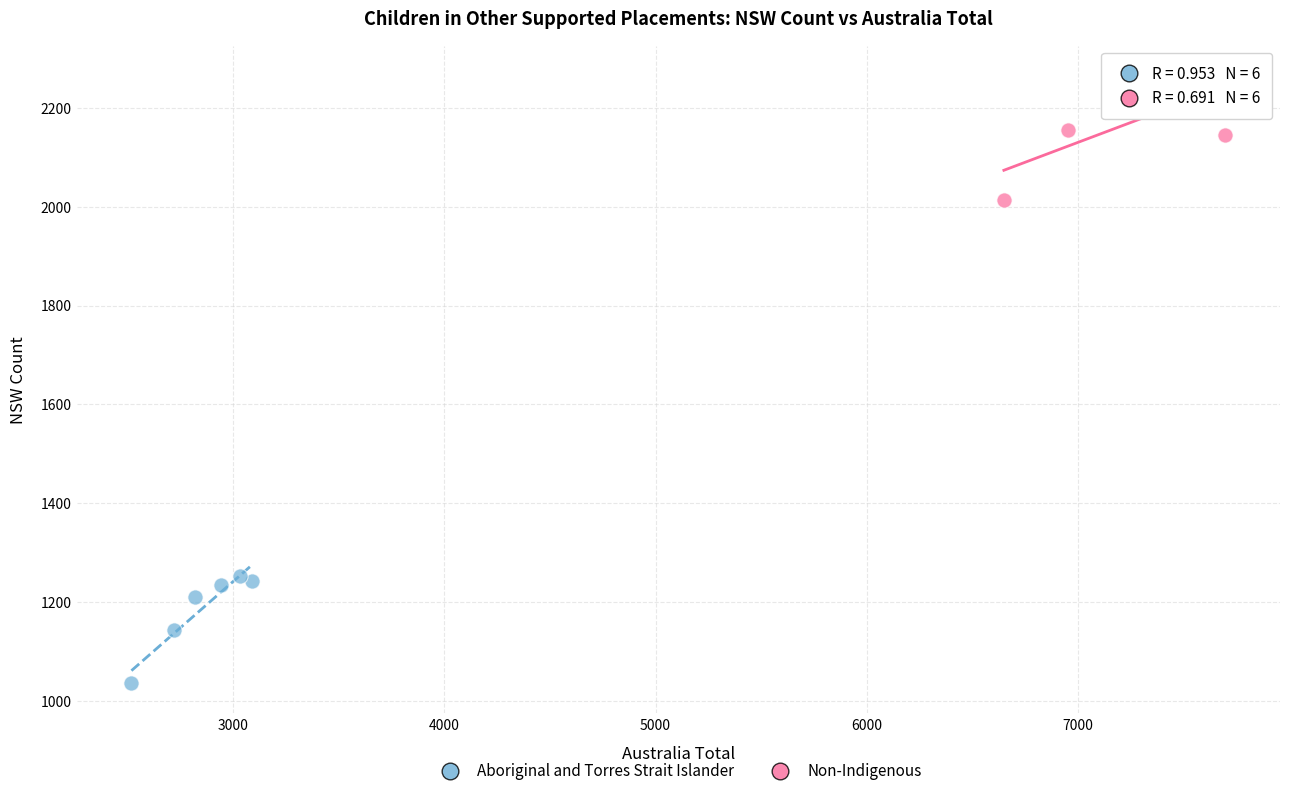

Which series contains the highest Y value?

Non-Indigenous